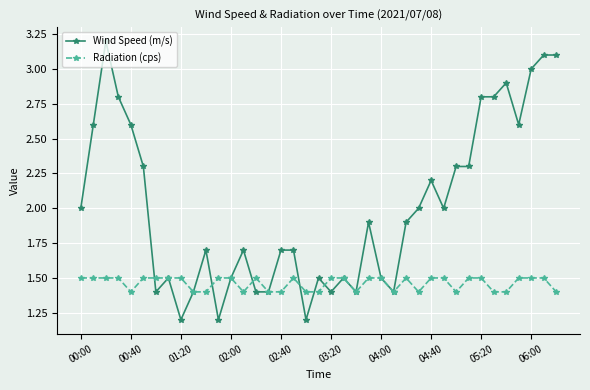

Rank the series by their maximum value, from lowest to highest.

Radiation (cps), Wind Speed (m/s)